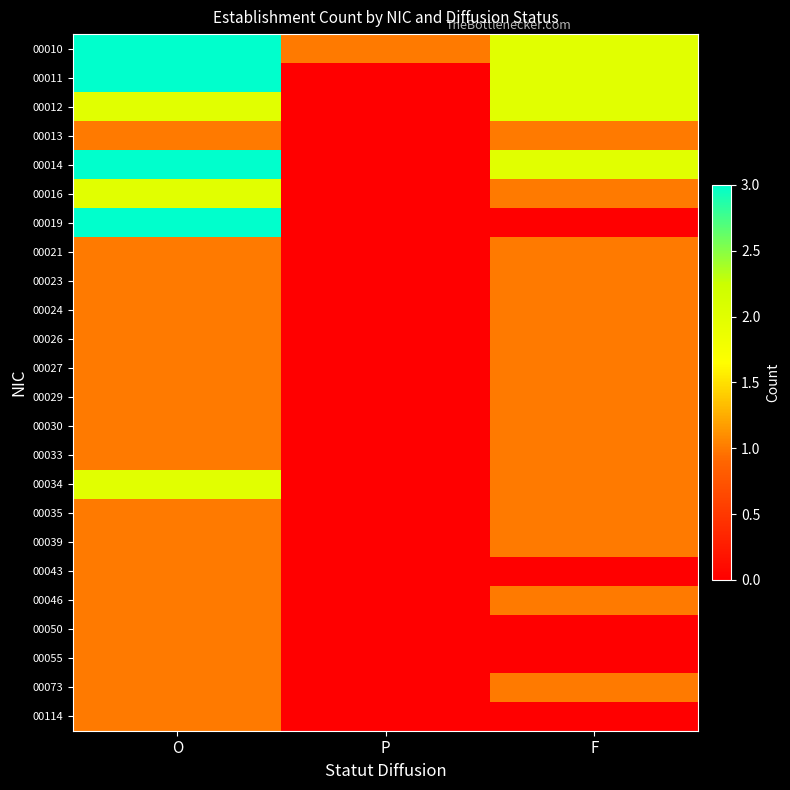

Reading left to right, extract all data points from this chart.

00010: O=3	P=1	F=2
00011: O=3	P=0	F=2
00012: O=2	P=0	F=2
00013: O=1	P=0	F=1
00014: O=3	P=0	F=2
00016: O=2	P=0	F=1
00019: O=3	P=0	F=0
00021: O=1	P=0	F=1
00023: O=1	P=0	F=1
00024: O=1	P=0	F=1
00026: O=1	P=0	F=1
00027: O=1	P=0	F=1
00029: O=1	P=0	F=1
00030: O=1	P=0	F=1
00033: O=1	P=0	F=1
00034: O=2	P=0	F=1
00035: O=1	P=0	F=1
00039: O=1	P=0	F=1
00043: O=1	P=0	F=0
00046: O=1	P=0	F=1
00050: O=1	P=0	F=0
00055: O=1	P=0	F=0
00073: O=1	P=0	F=1
00114: O=1	P=0	F=0